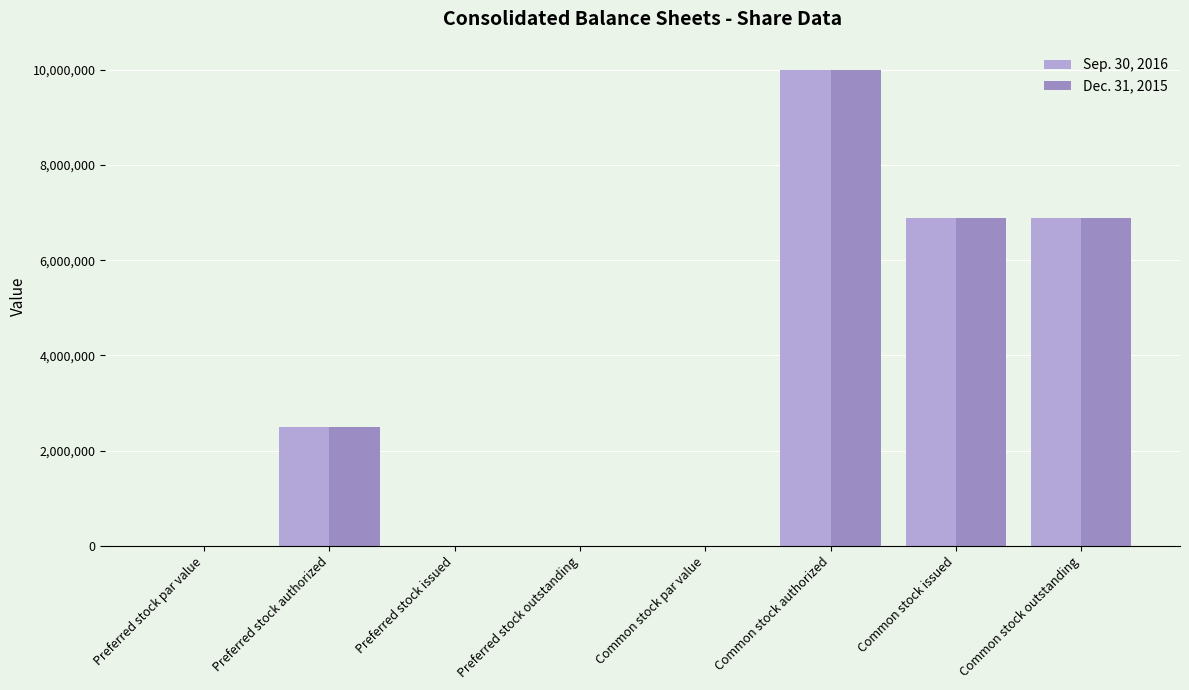

At which category does the chart reach its peak across all series?

Common stock authorized